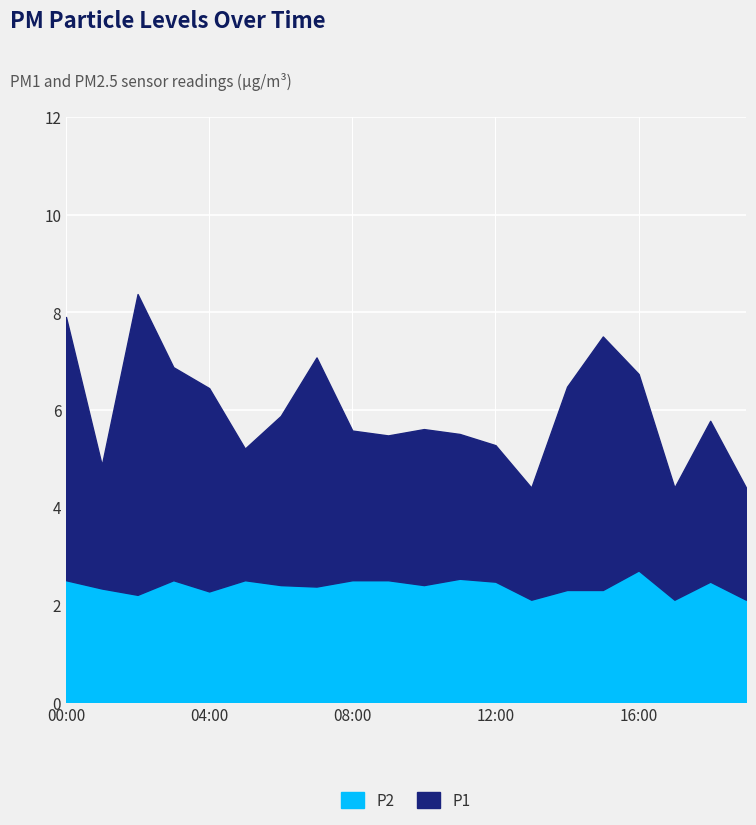

At which label does P1 first exceed 3?

00:00